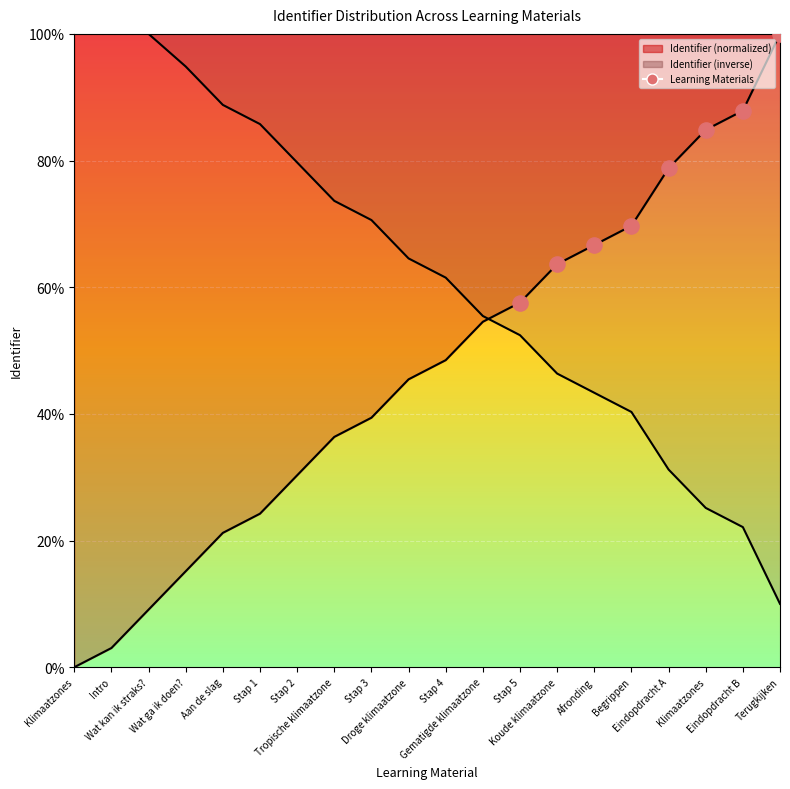

Between Terugkijken and Eindopdracht B, which is larger?

Terugkijken